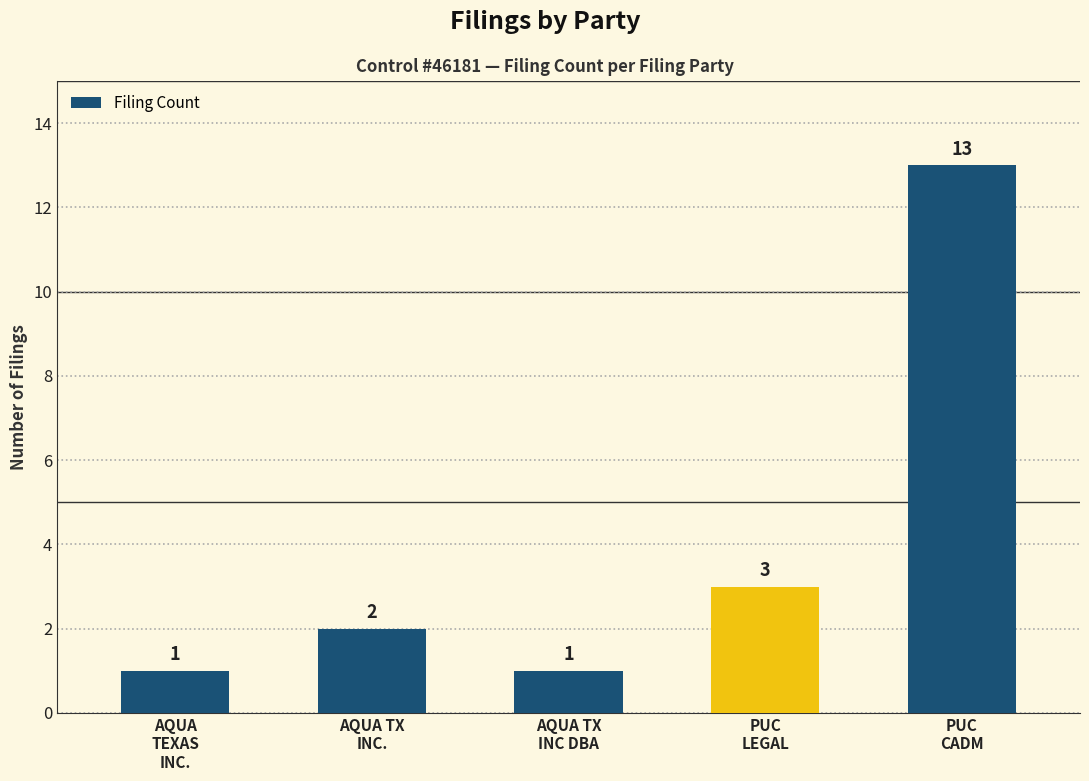

Between PUC
LEGAL and AQUA TX
INC., which is larger?

PUC
LEGAL